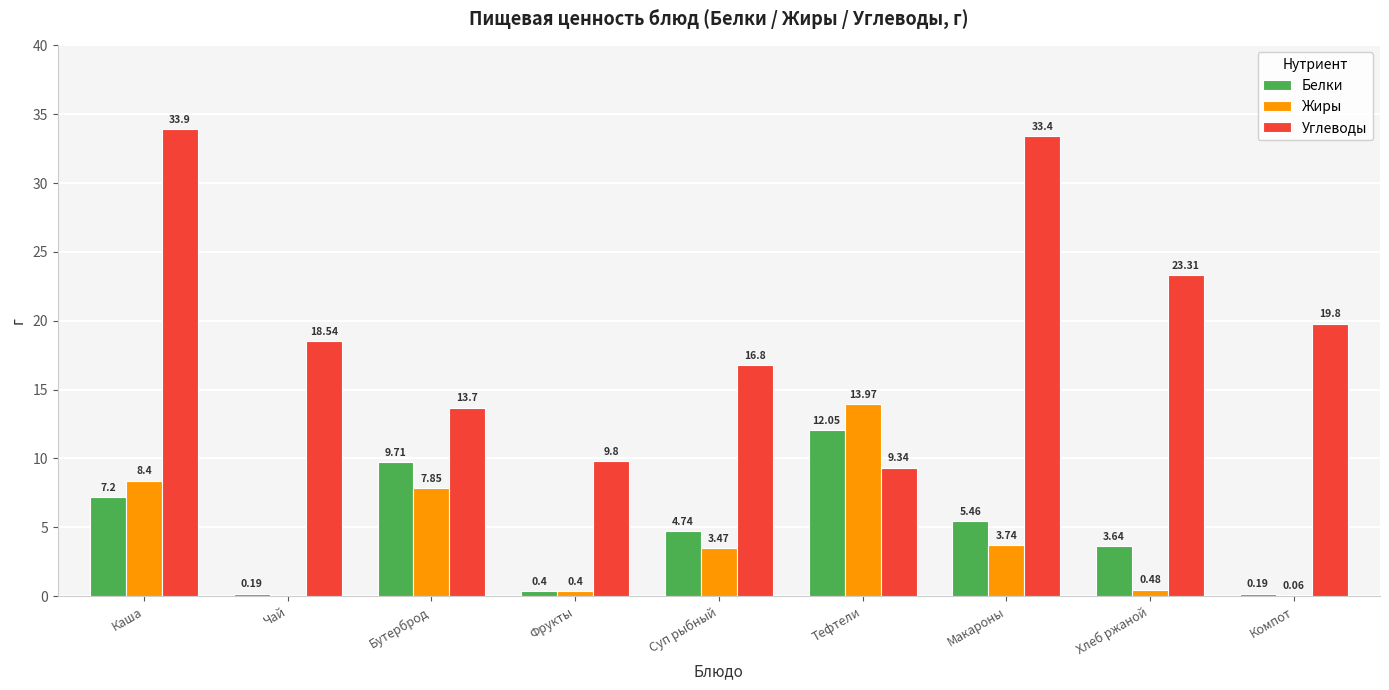

What is the sum of the Углеводы values at Макароны and Бутерброд?

47.1